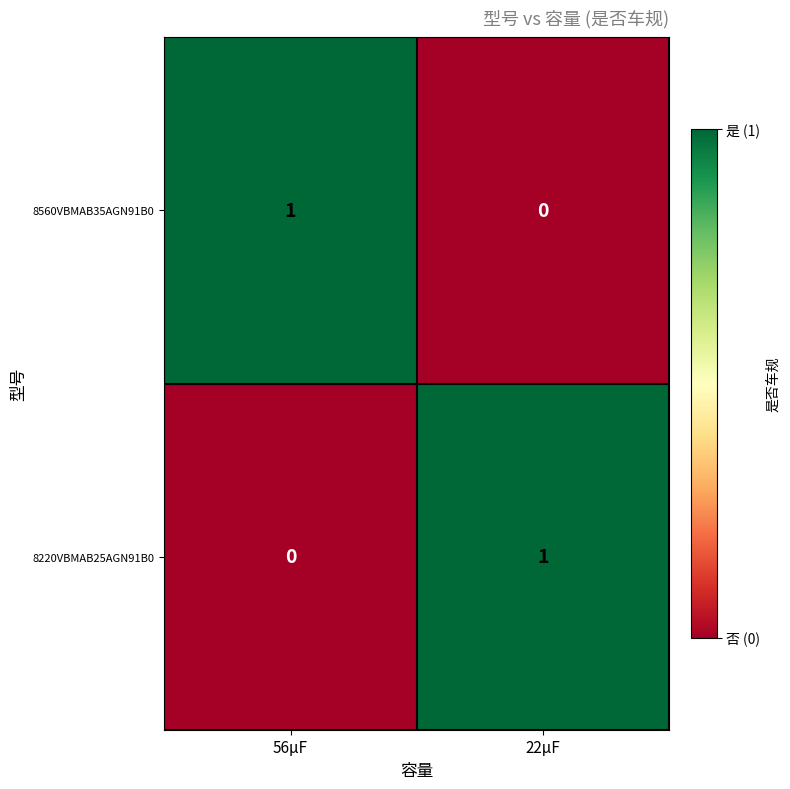

True or false: 8220VBMAB25AGN91B0 has a value of 0 at 56μF.

True